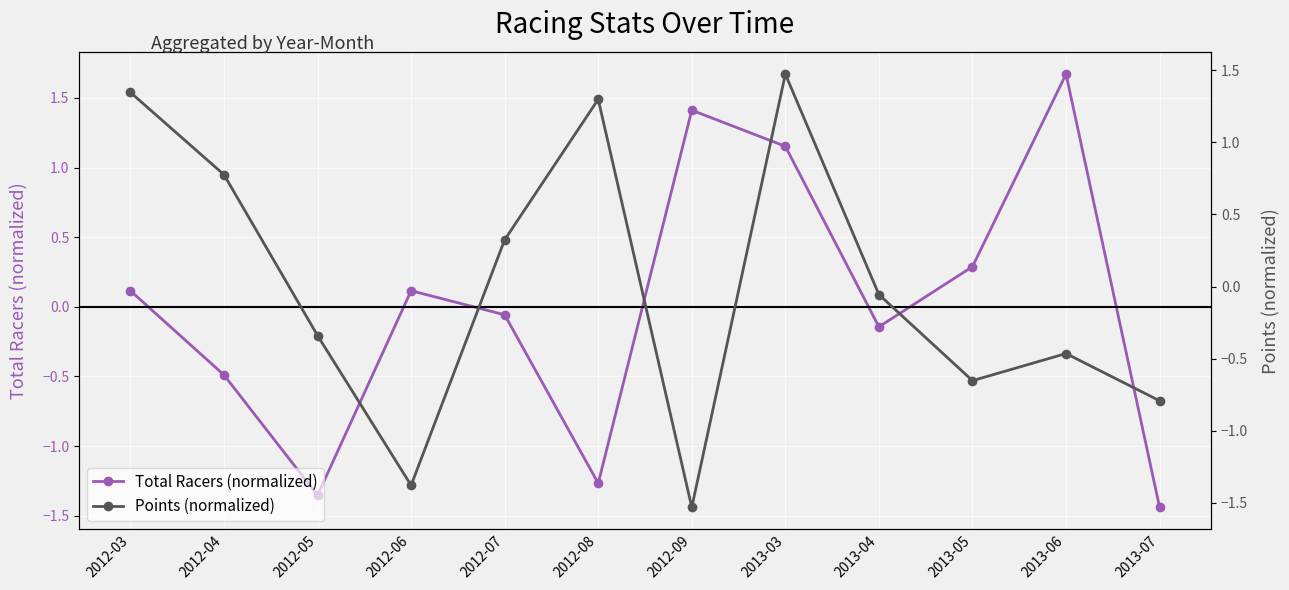

What is the difference between the maximum and minimum values in the Total Racers (normalized) series?

3.1